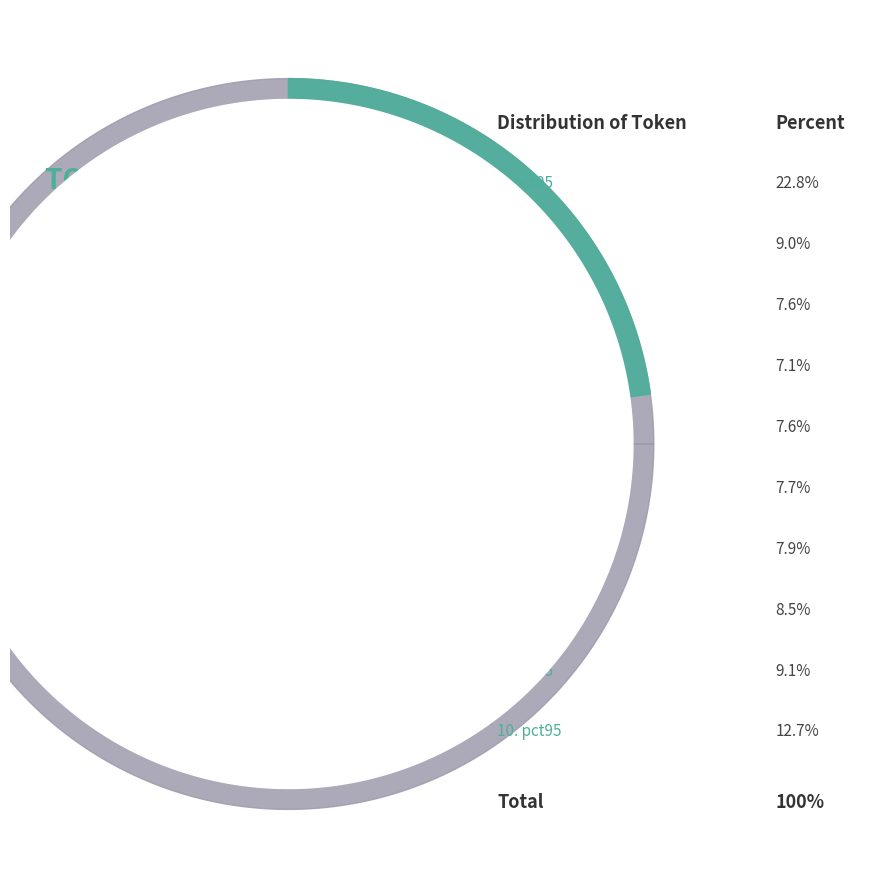

What percentage is the pct15 slice, to the nearest percent?

9%